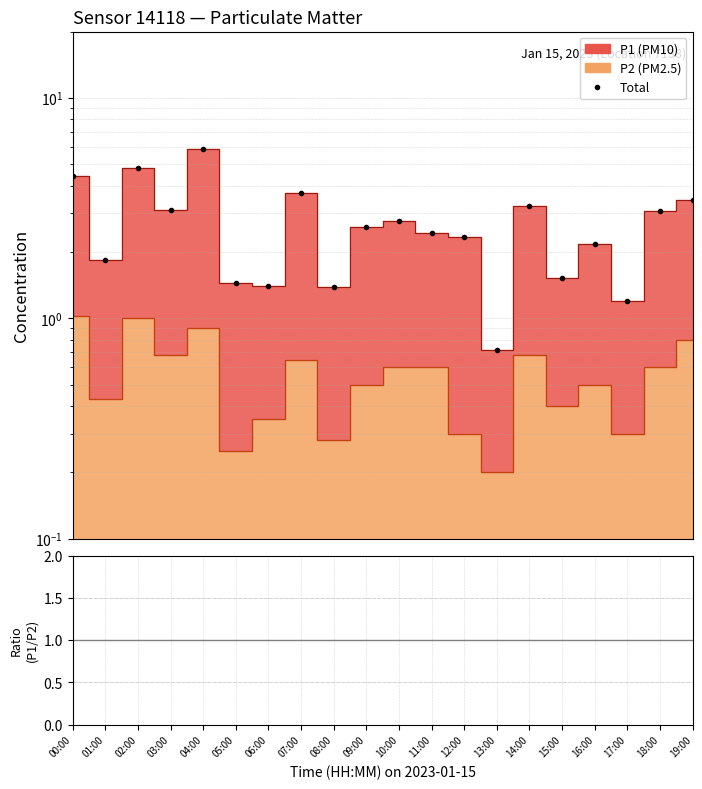

At which category does the chart reach its minimum across all series?

13:00